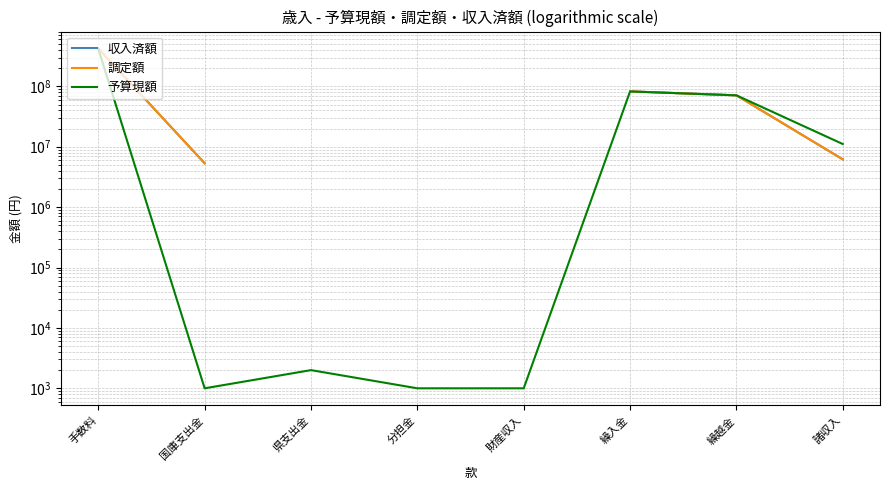

At how many categories does at least one series exceed 325673819?

1